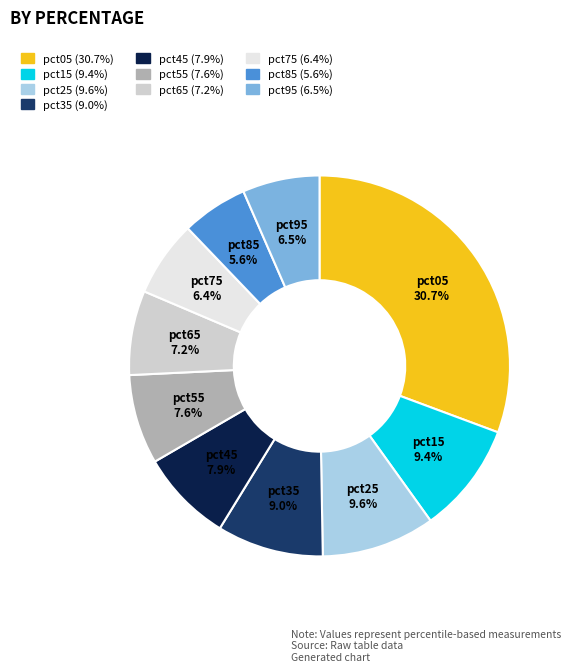

Is there any slice that represents more than half of the pie?

No